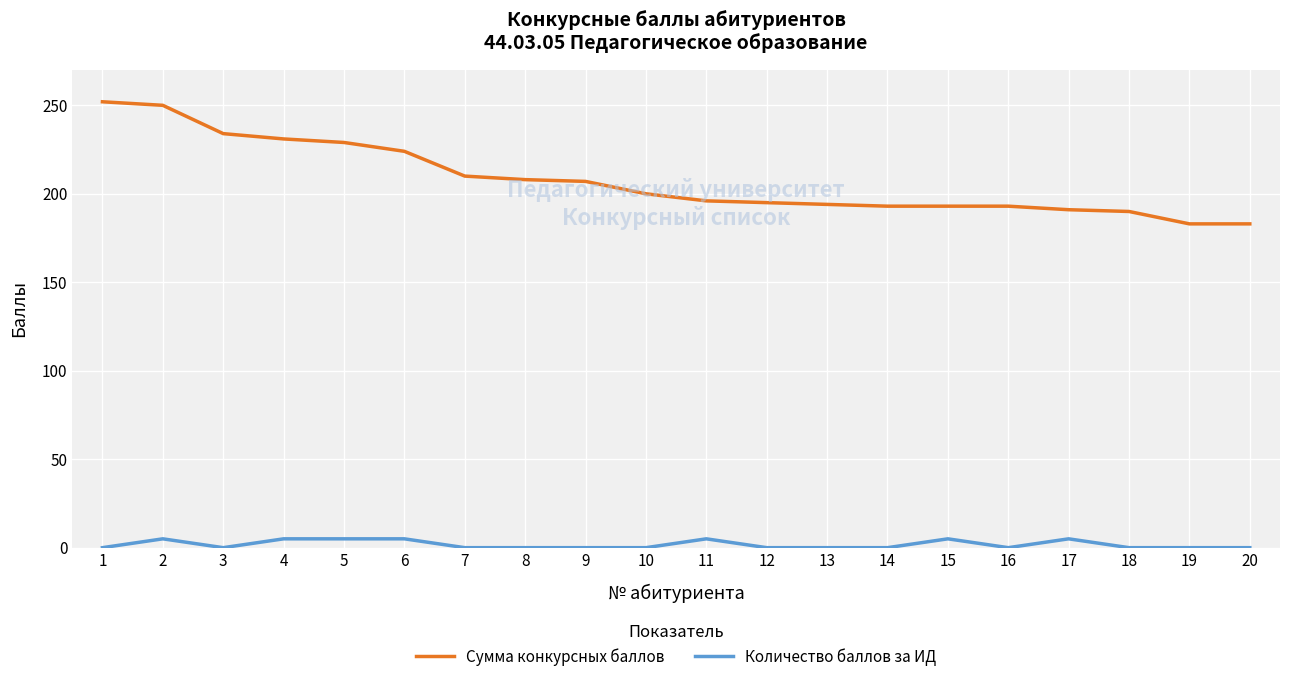

True or false: Количество баллов за ИД has more than 2 points higher than both neighbors.

True